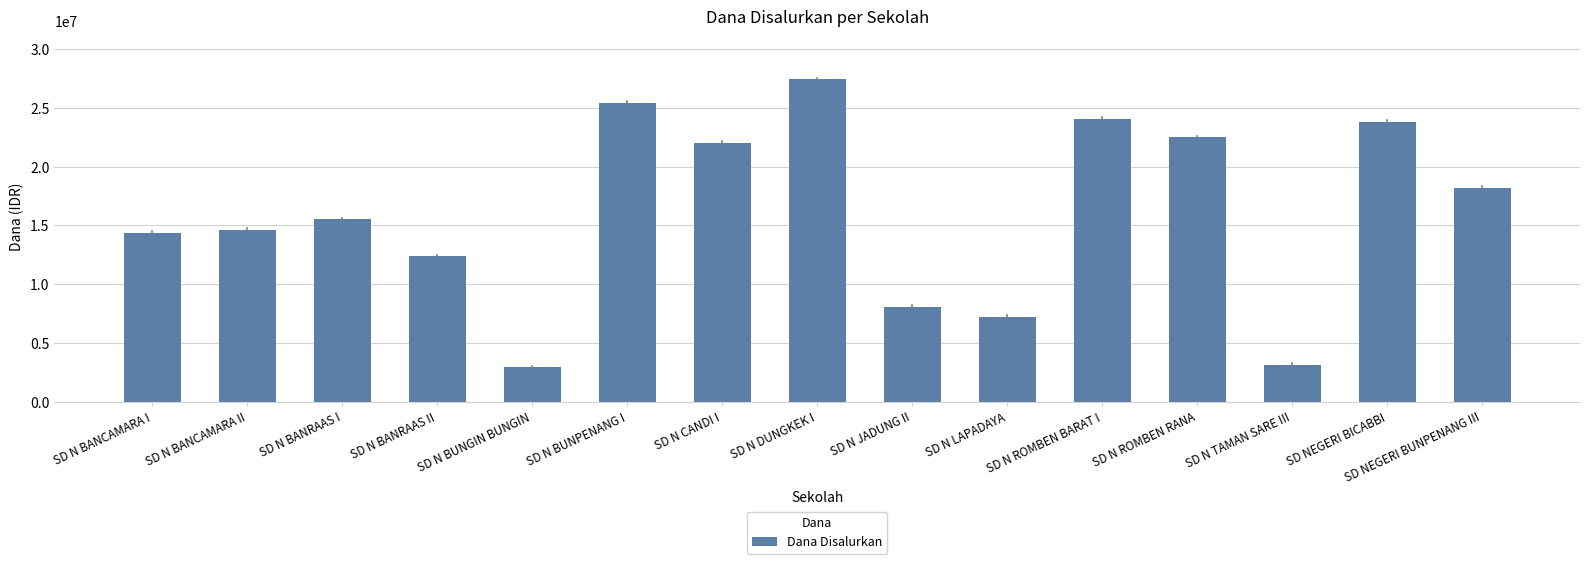

The chart shows a value of 3890327 at SD N LAPADAYA. True or false?

False